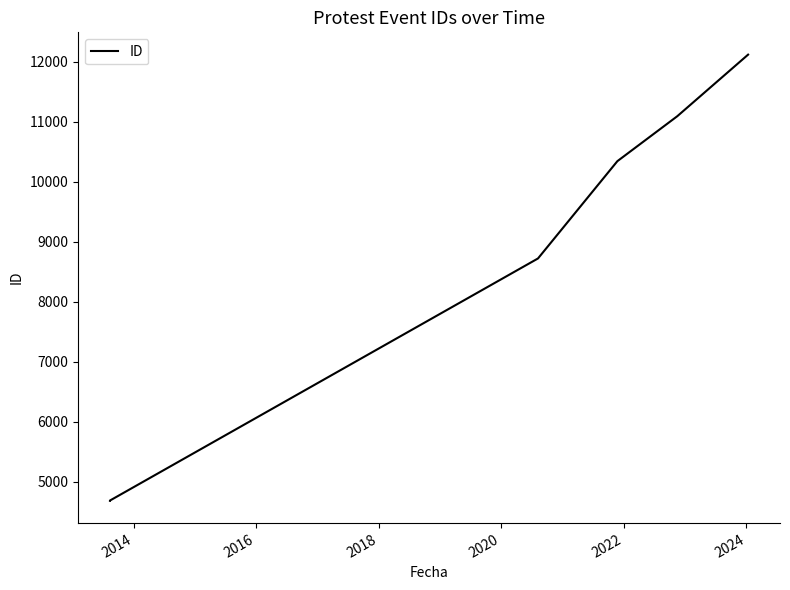

Reading left to right, extract all data points from this chart.

4686	4687	4690	8724	10345	11094	12120